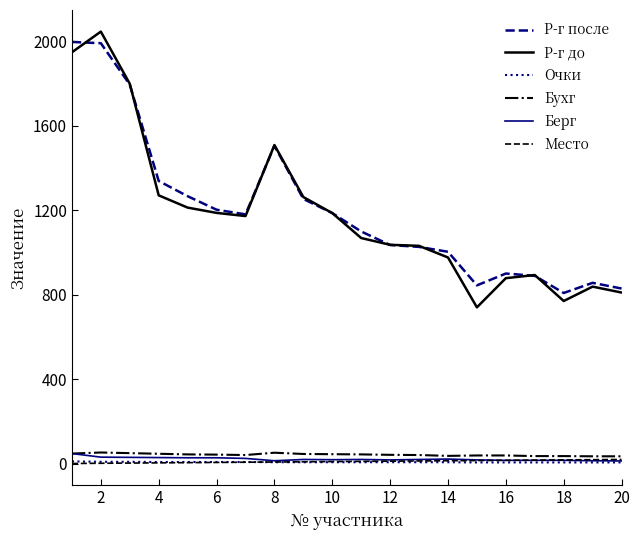

True or false: Очки and Р-г до intersect in this chart.

False